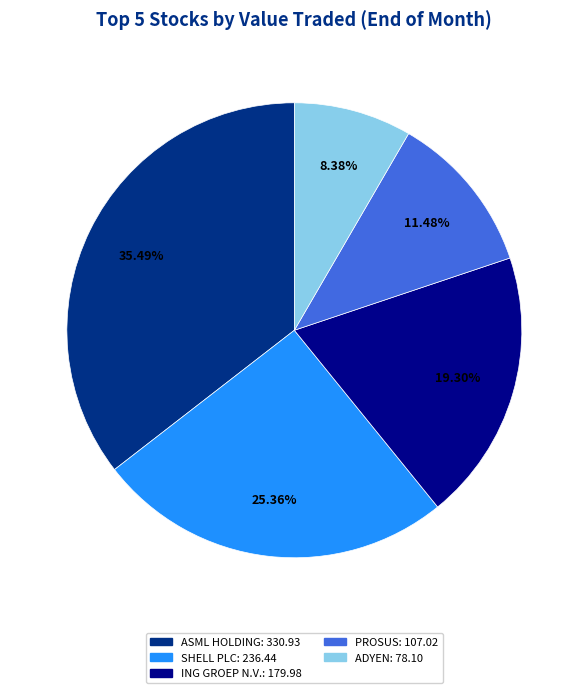

Which category has the biggest portion of the pie?

ASML HOLDING